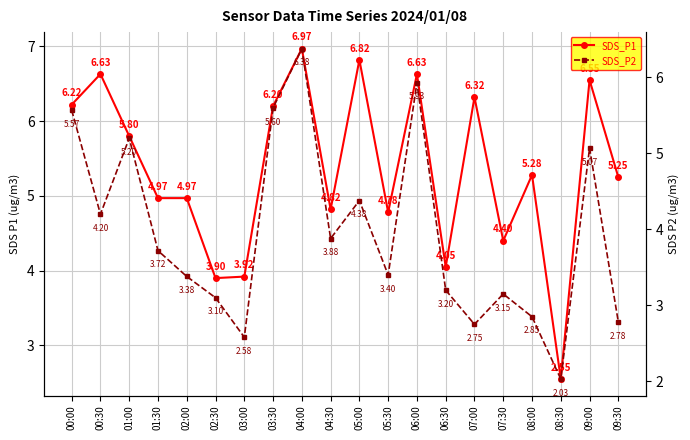

At which label does SDS_P2 first exceed 3?

00:00